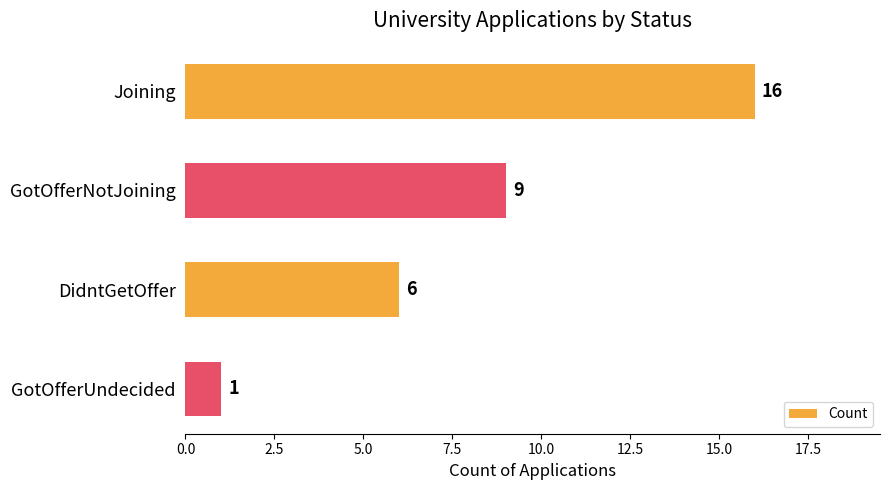

What is the minimum value shown in the chart?

1